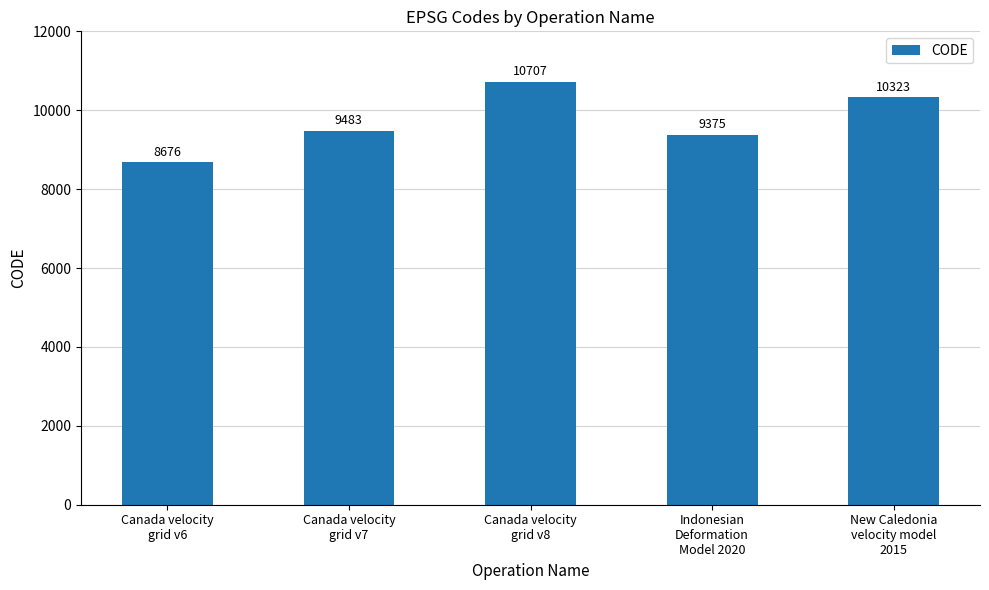

How many series are shown in this chart?

1